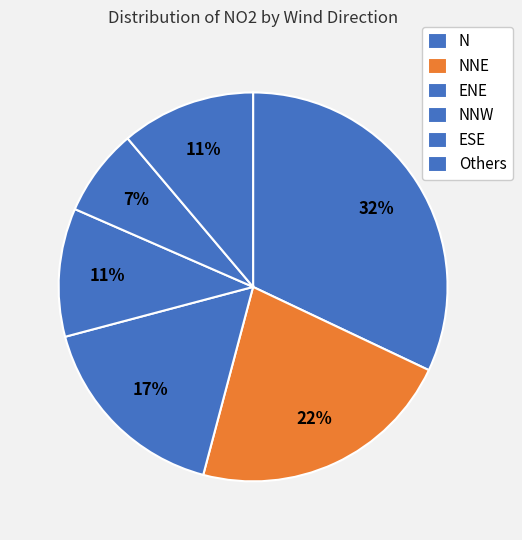

What is the smallest slice in the pie chart?

ESE